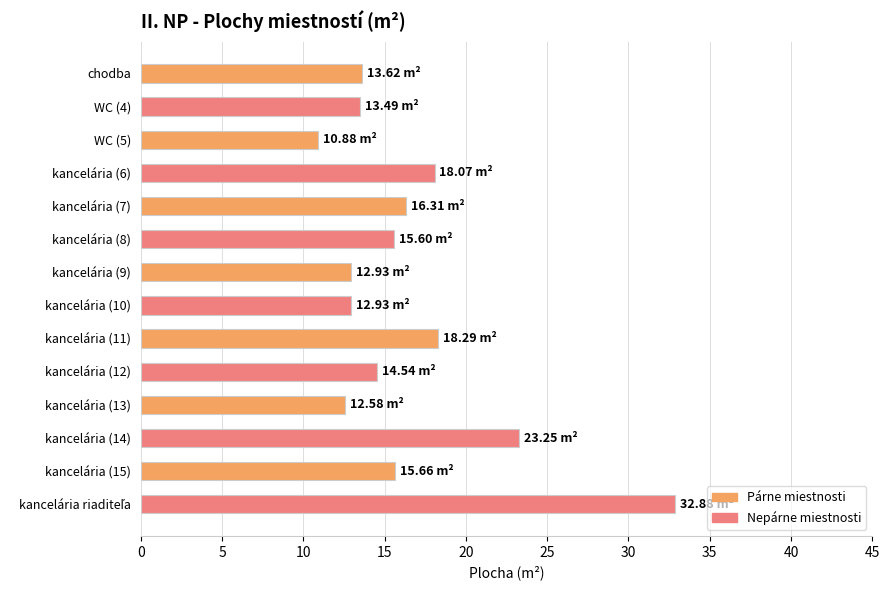

What is the ratio of the value at kancelária (6) to the value at kancelária (10)?

1.4